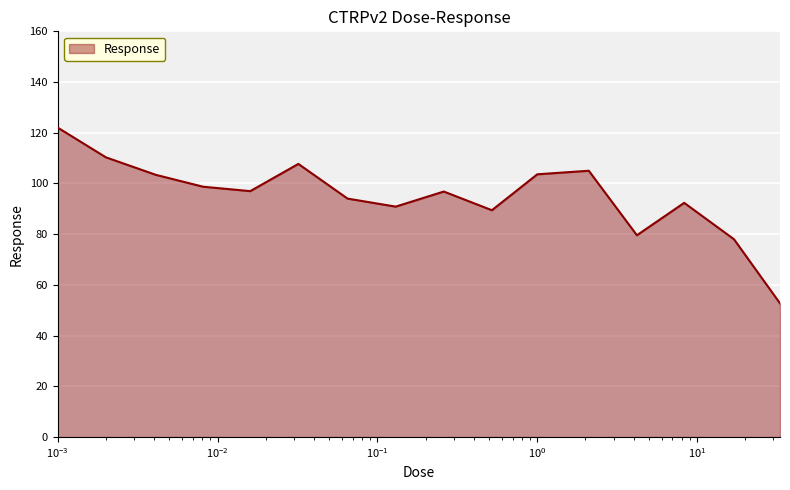

What is the maximum value shown in the chart?

122.0